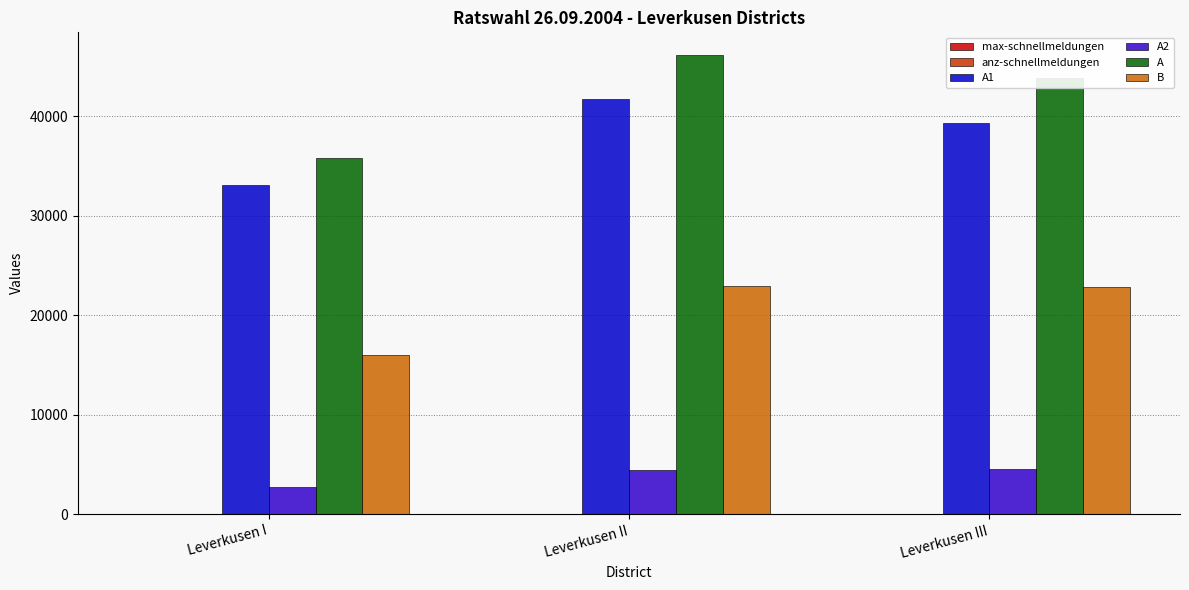

Are the bars horizontal?

No